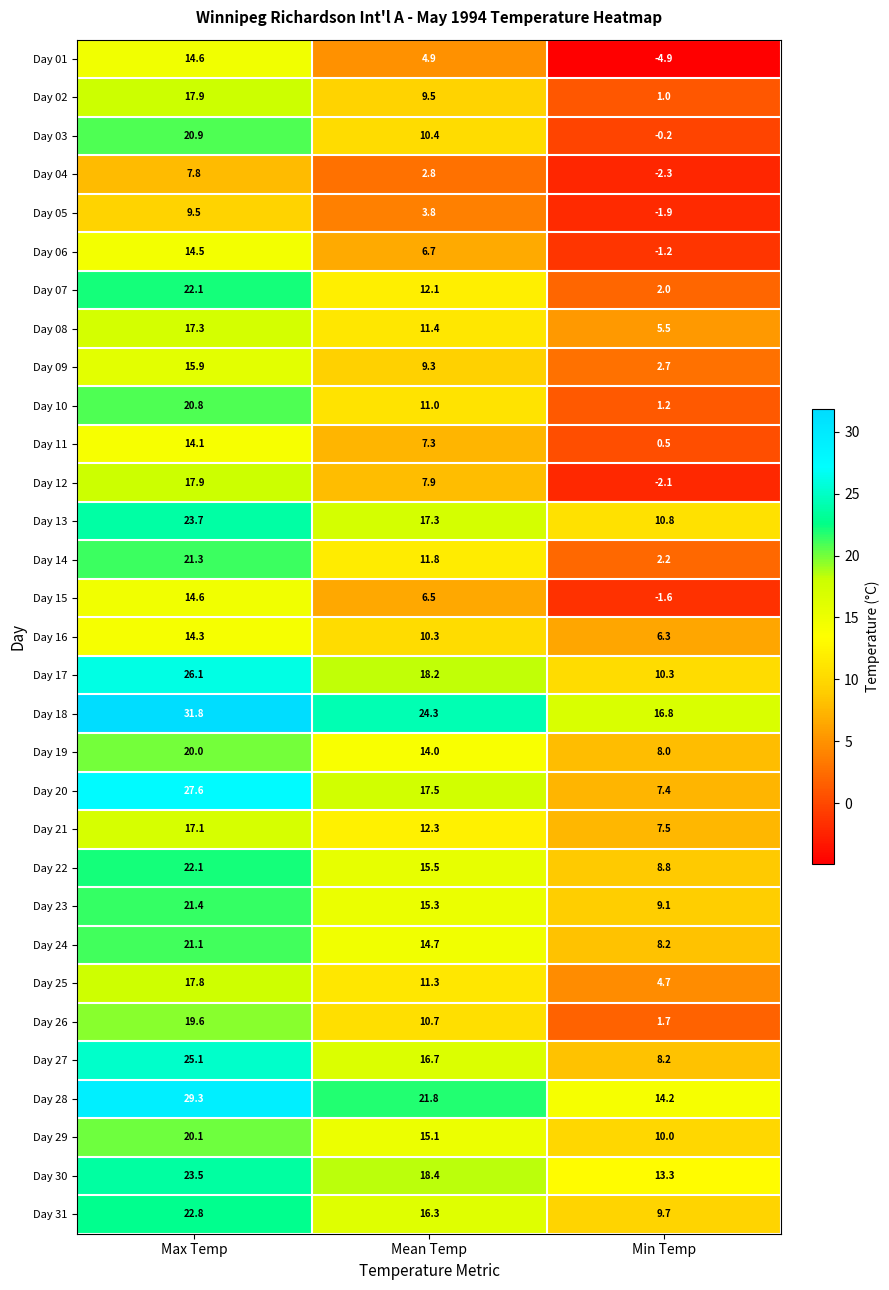

Count the number of data series in this chart.

31